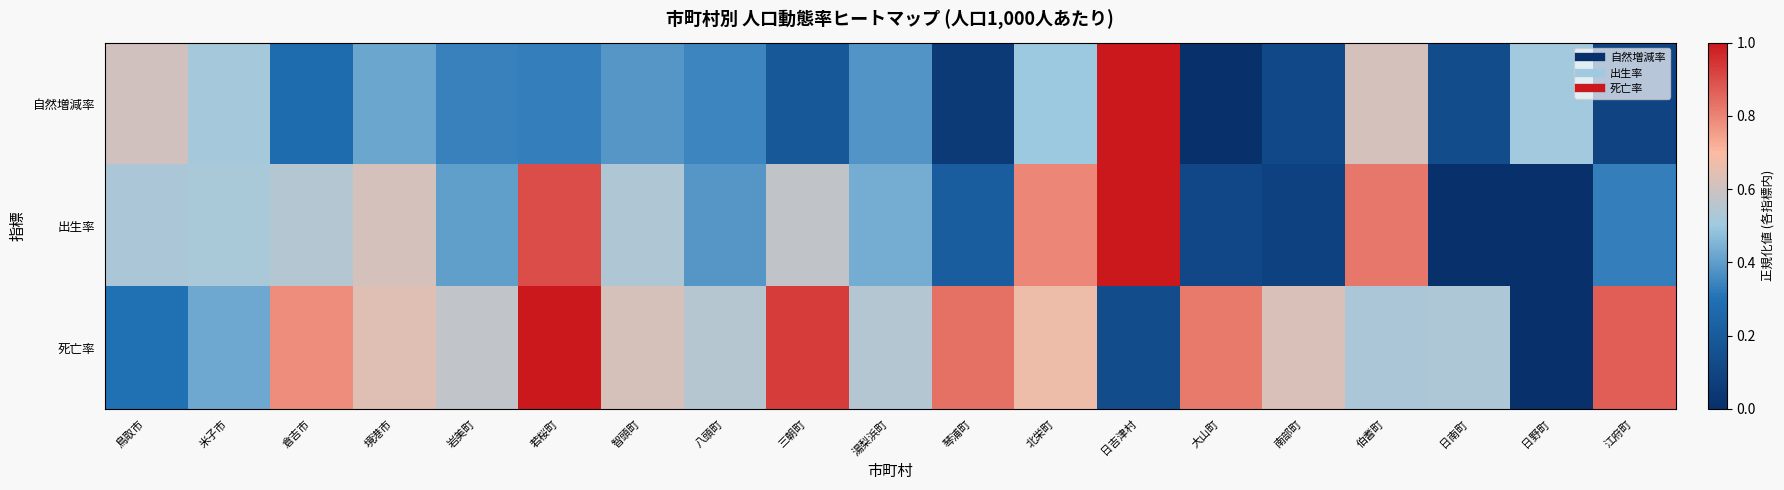

At which category does the chart reach its peak across all series?

日吉津村